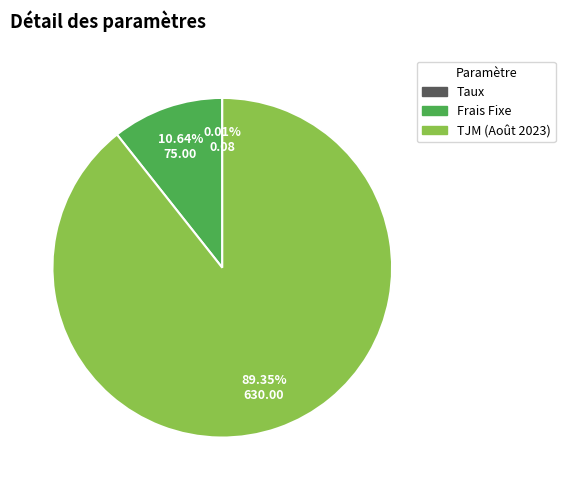

Which has a higher value, Frais Fixe or TJM (Août 2023)?

TJM (Août 2023)